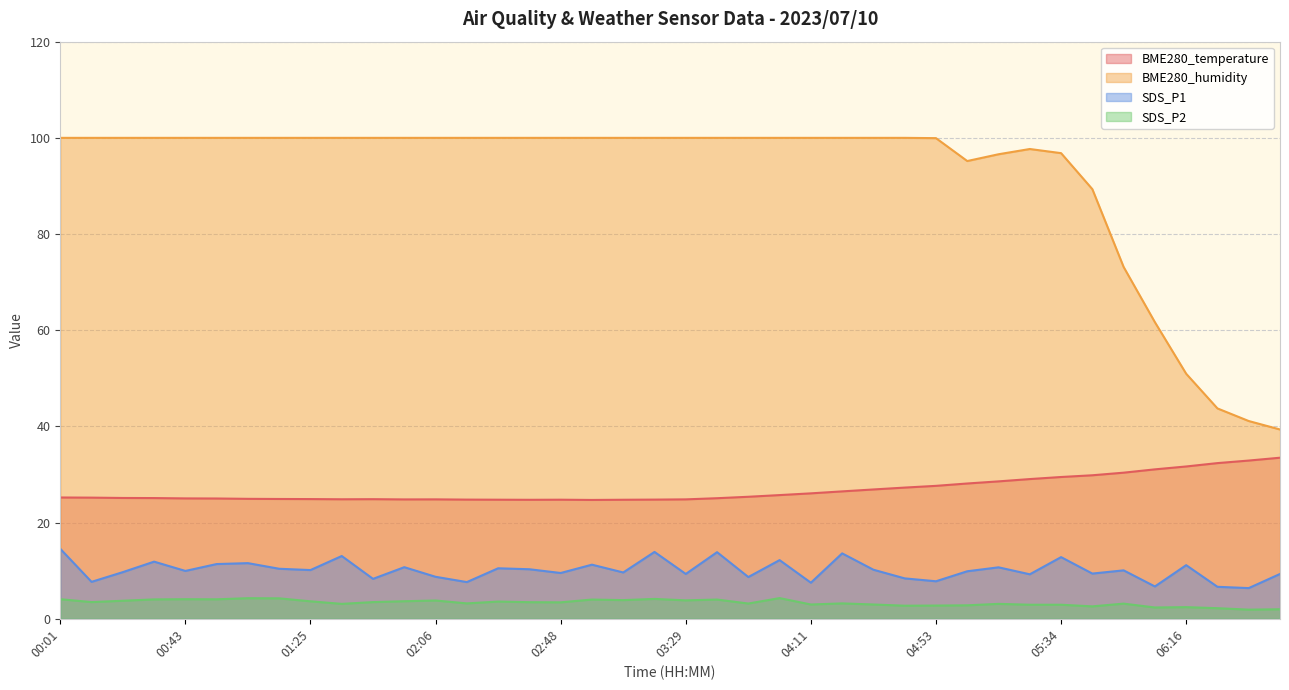

What is the difference between the maximum and minimum values in the BME280_humidity series?

60.6